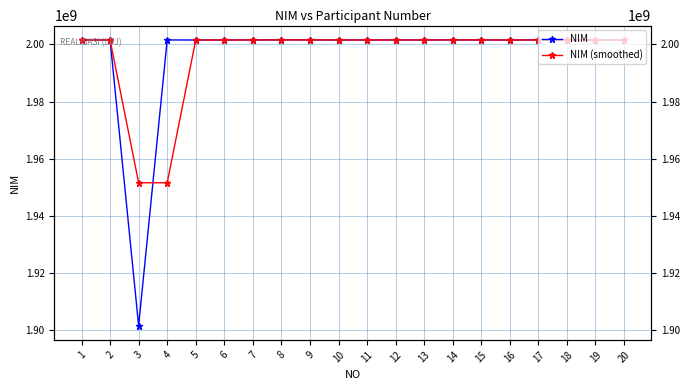

Does the chart have visible grid lines?

Yes